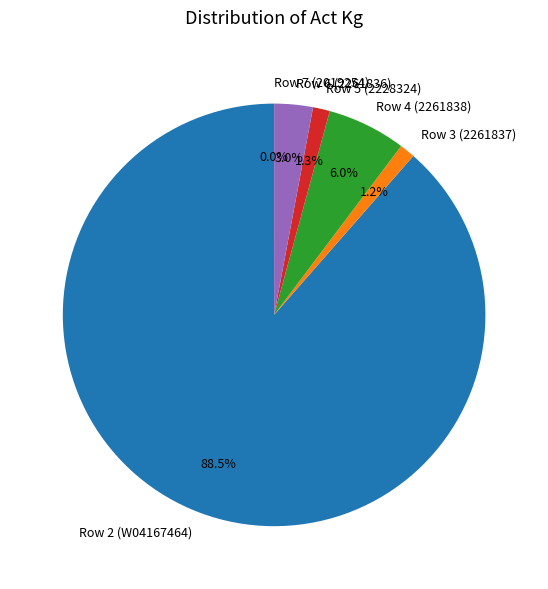

Approximately how many times larger is the value at Row 5 (2228324) compared to Row 3 (2261837)?

1.1